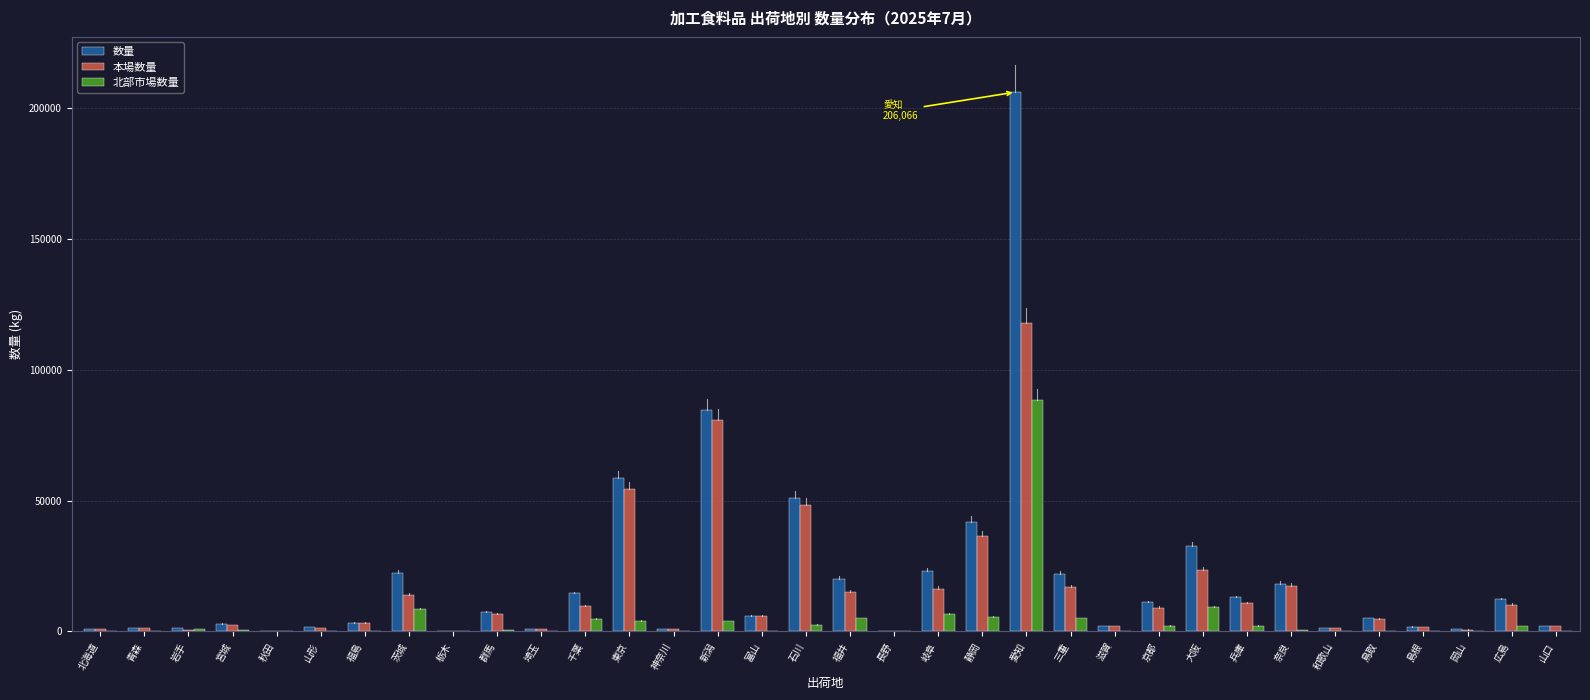

True or false: 数量 has a value of 22962 at 岐阜.

True